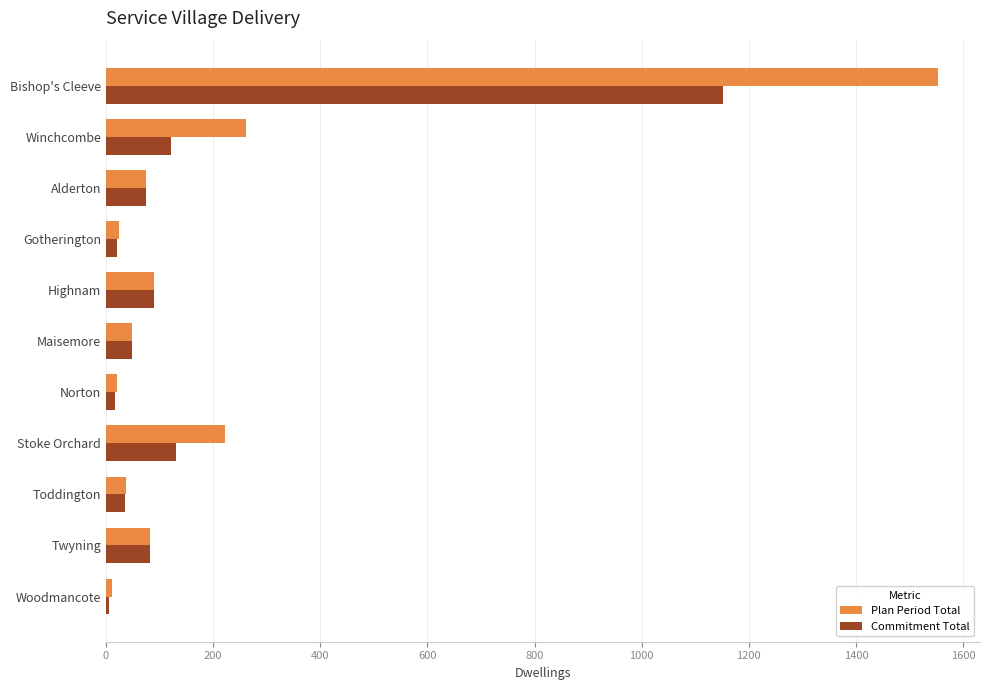

Where is Plan Period Total nearest to the value 782?

Winchcombe